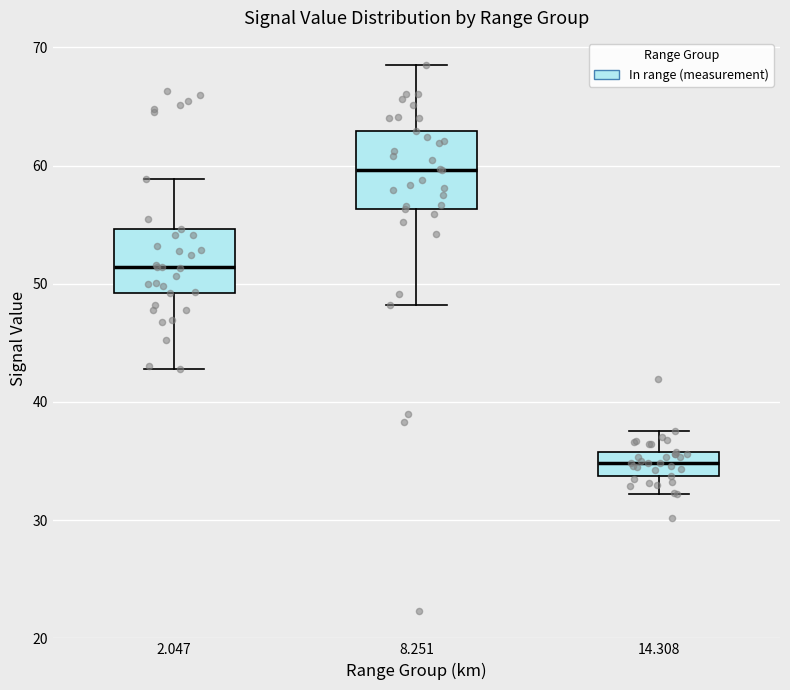

Which box is the tallest, from its lower edge to its upper edge?

8.251